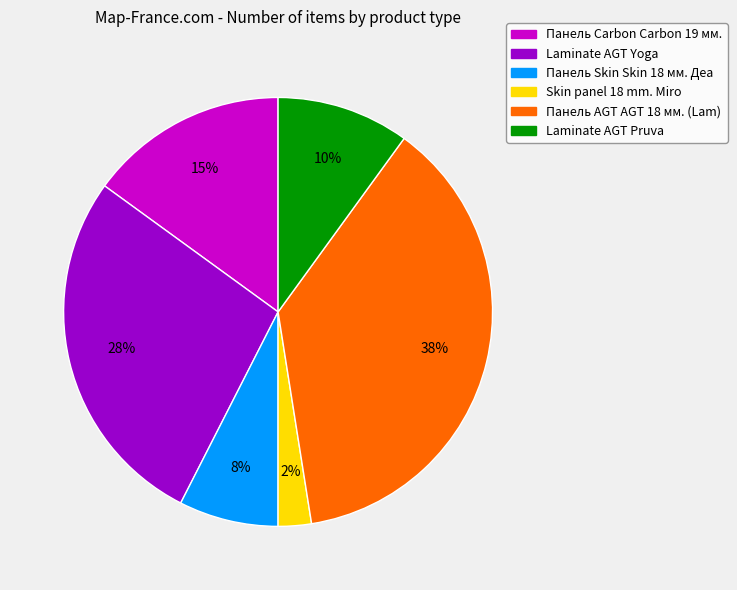

Is there a majority slice in this chart?

No